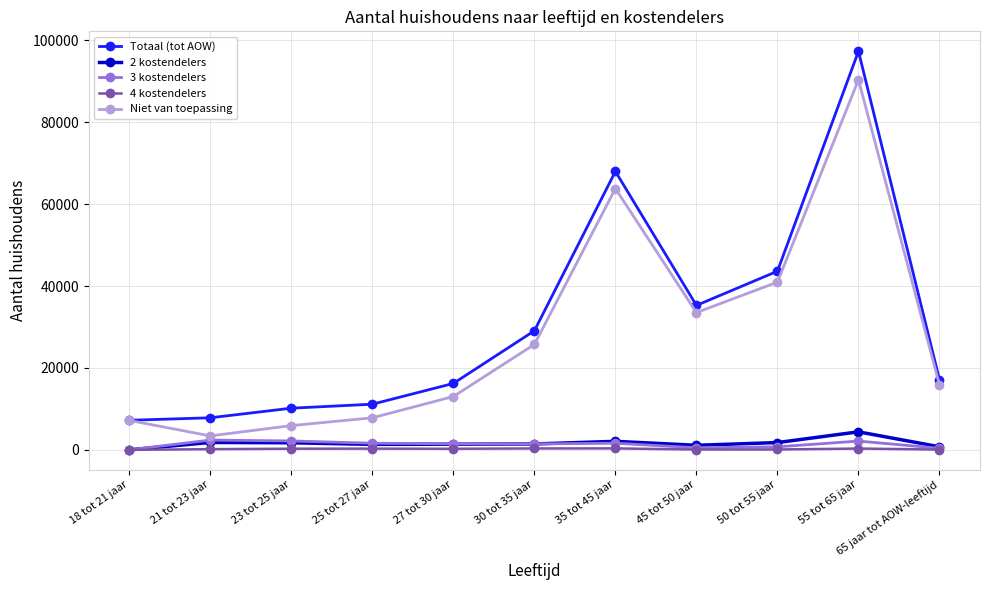

What is the sum of all 2 kostendelers values?

17895